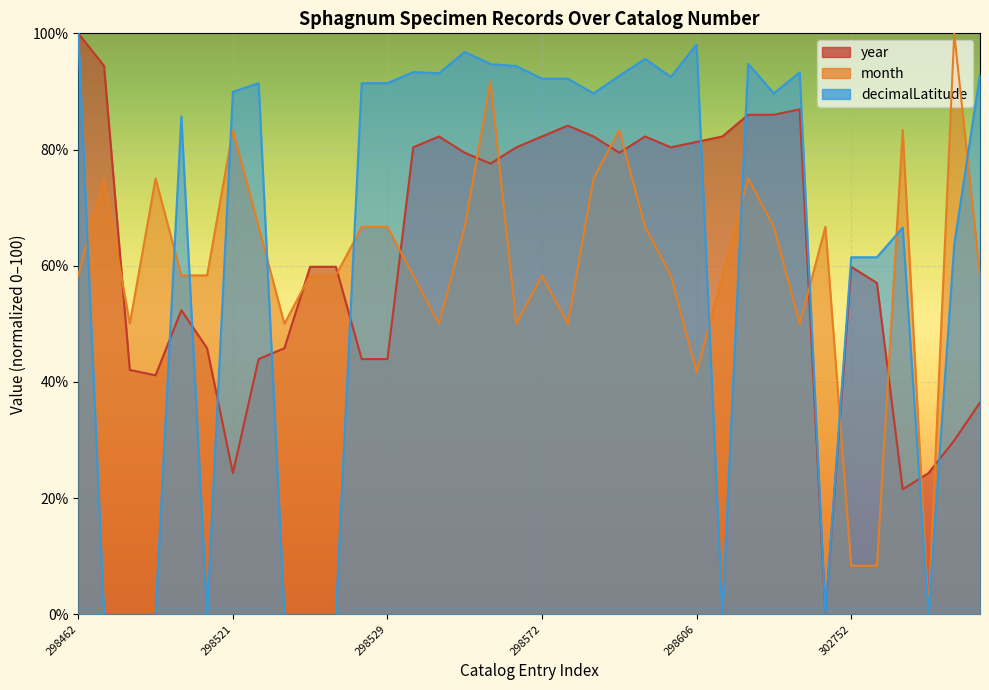

The value of year at 298574 is 86.0. True or false?

True